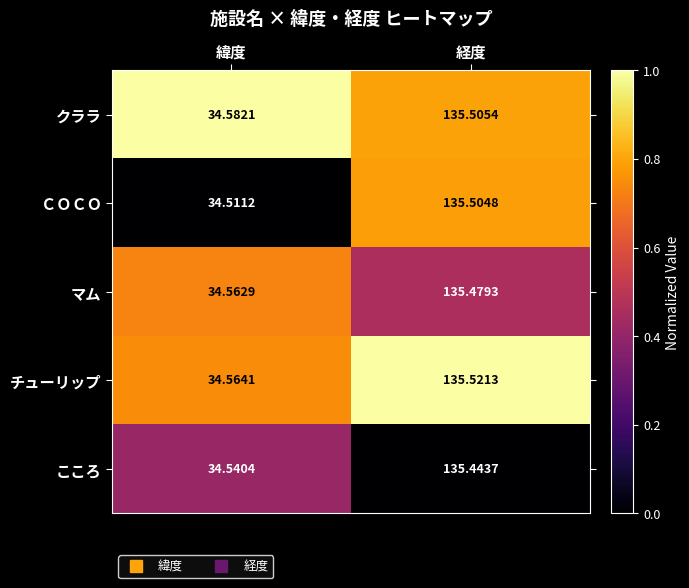

At which label is クララ closest to 85?

緯度